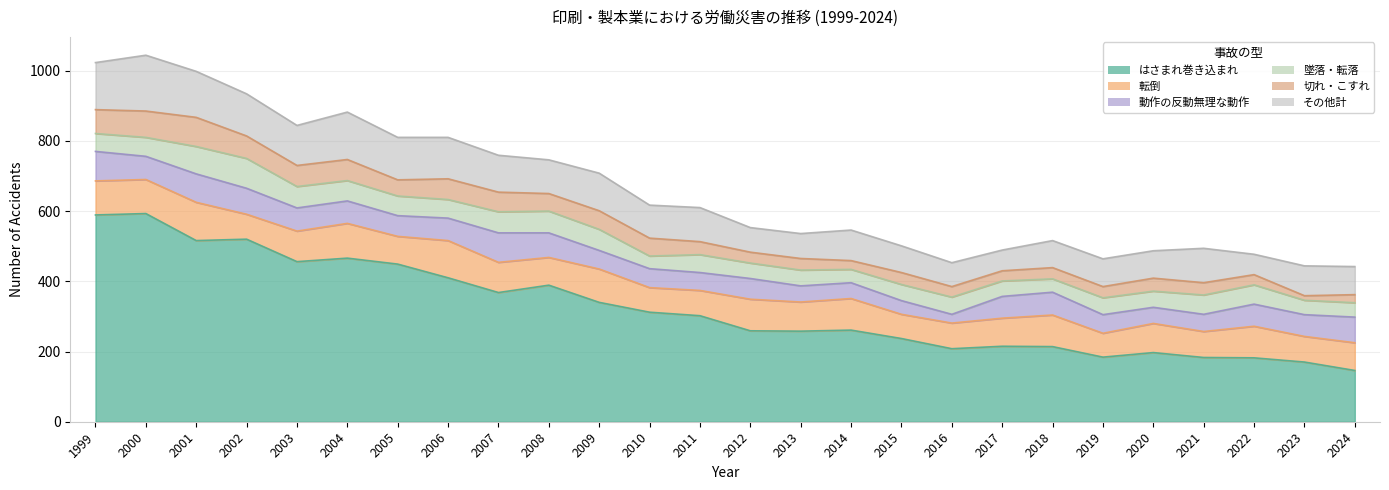

Where is the first local maximum for 切れ・こすれ?

2001